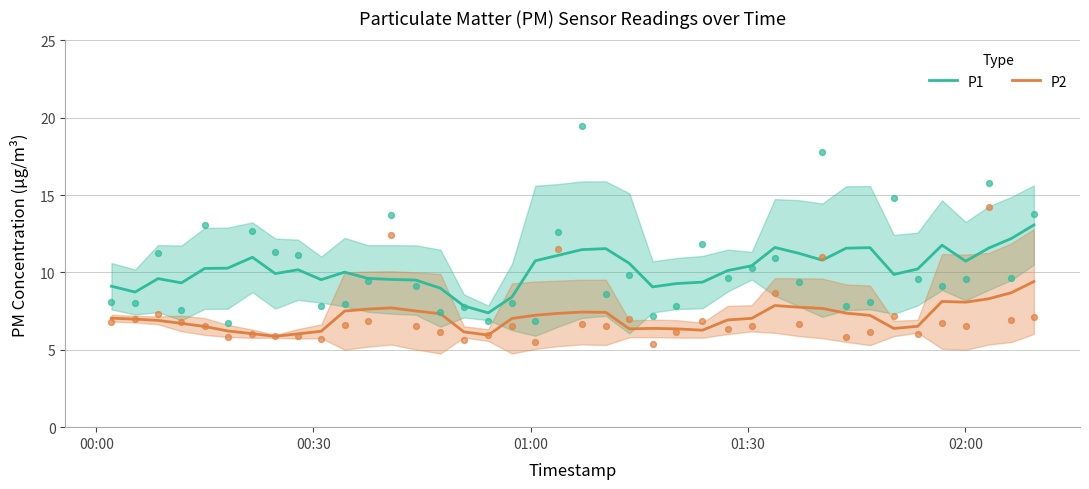

What are all the series names shown in the legend?

P1, P2